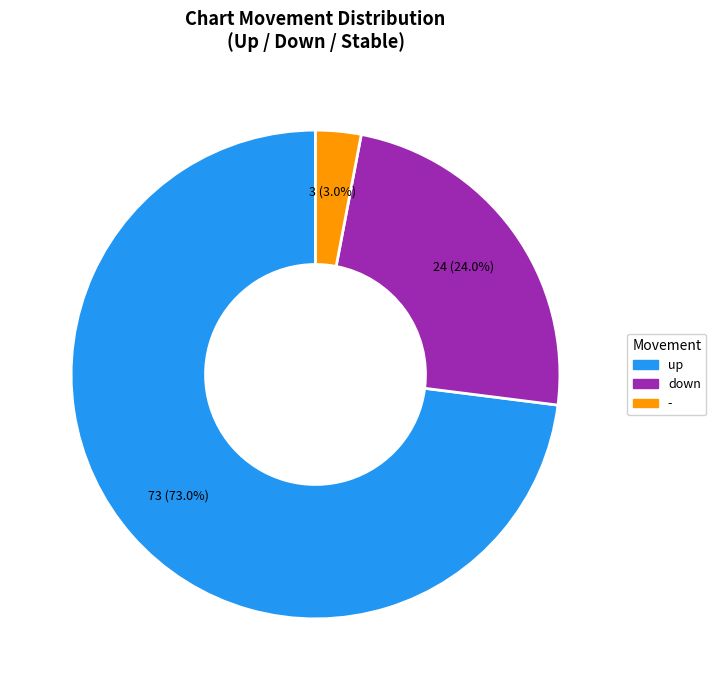

Which slice is the smallest?

-